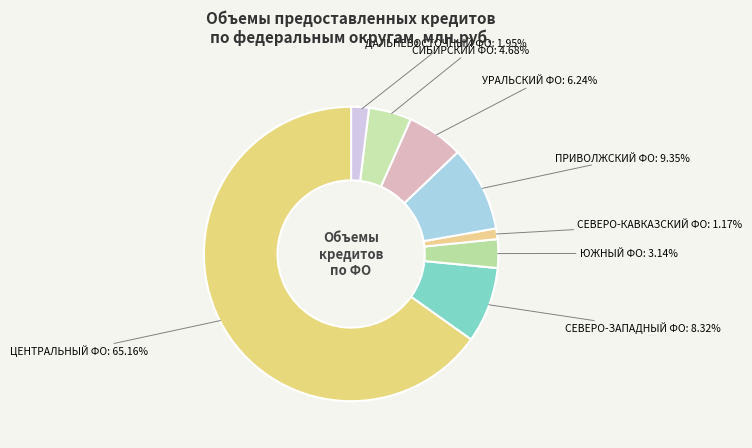

Is there a majority slice in this chart?

Yes